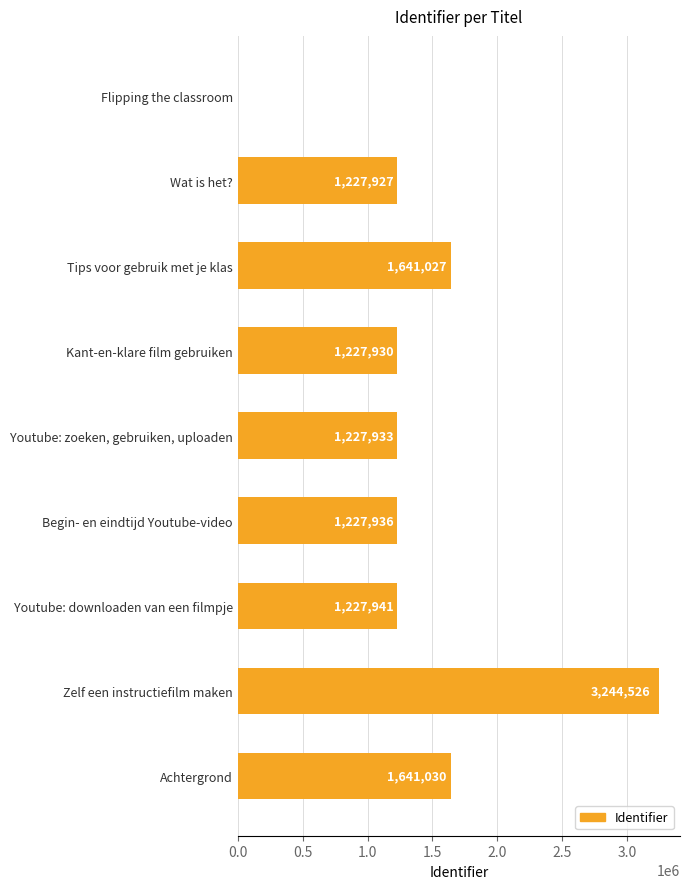

Is it true that the value at Youtube: downloaden van een filmpje is 1227941?

True